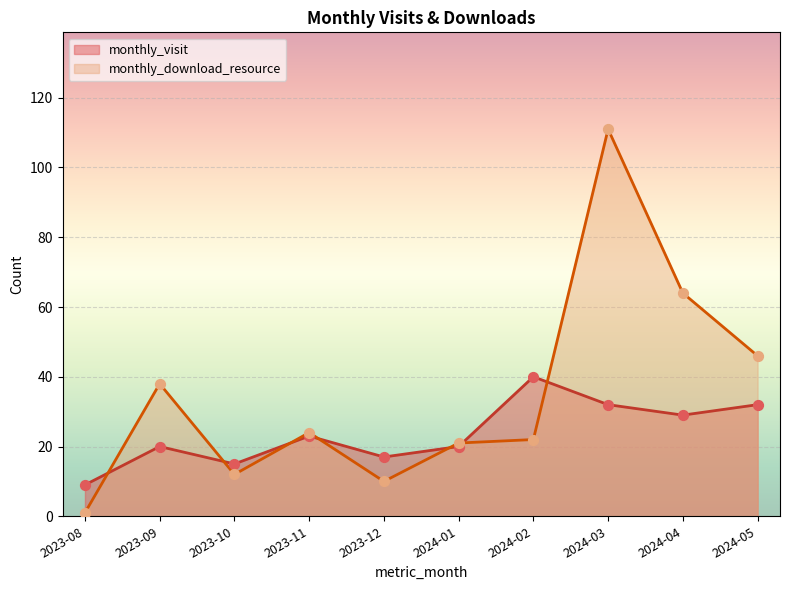

At which category is the sum across all series the highest?

2024-03